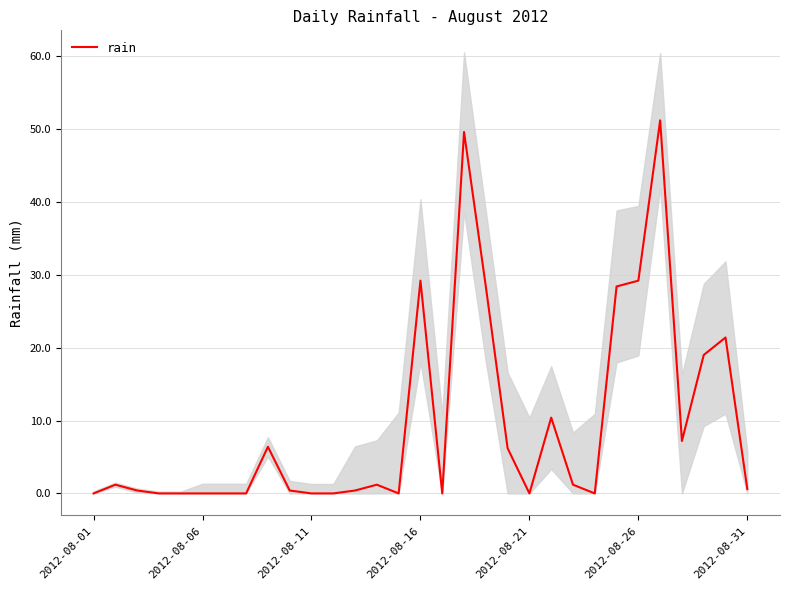

The chart shows a value of -22.3 at 16. True or false?

False